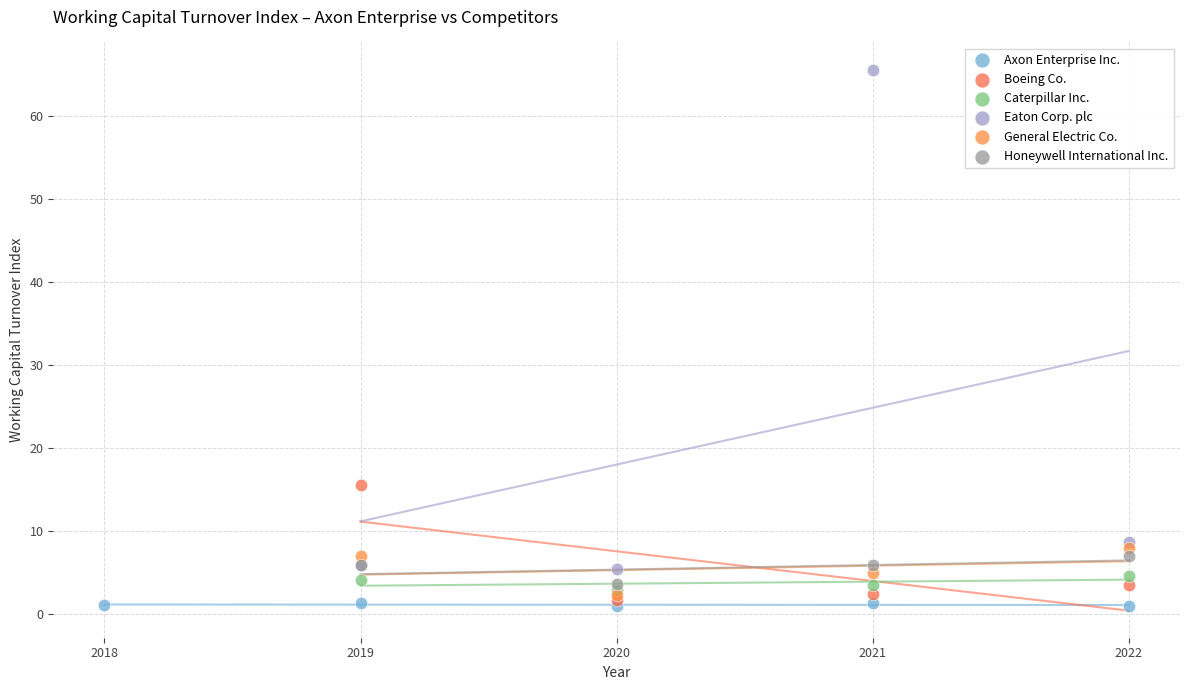

Which series has the widest spread of Y values?

Eaton Corp. plc